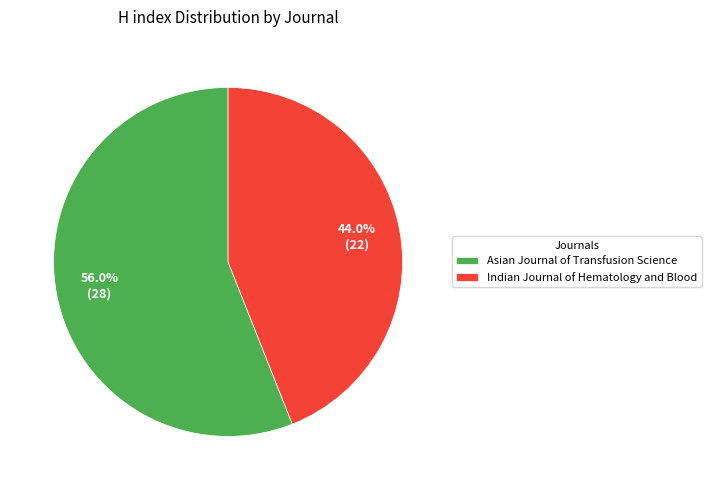

What is the ratio of the value at Indian Journal of Hematology and Blood to the value at Asian Journal of Transfusion Science?

0.8